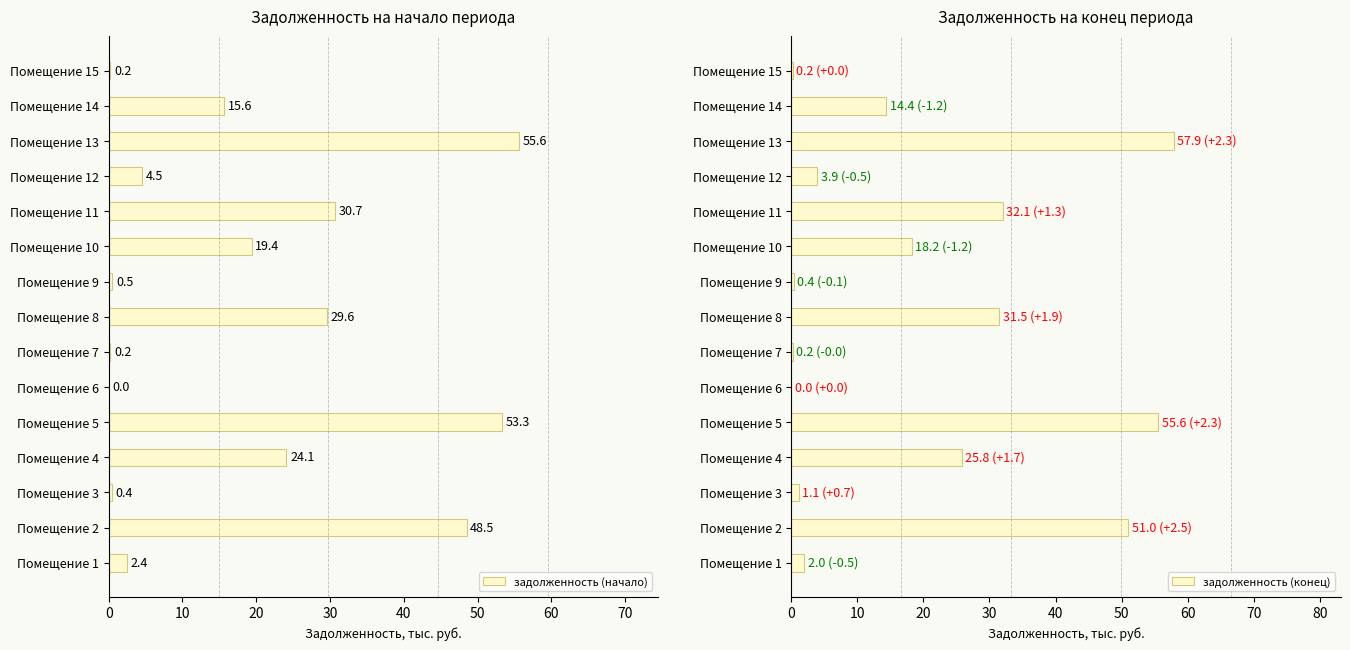

Which category has the highest value in the задолженность (начало) series?

Помещение 13